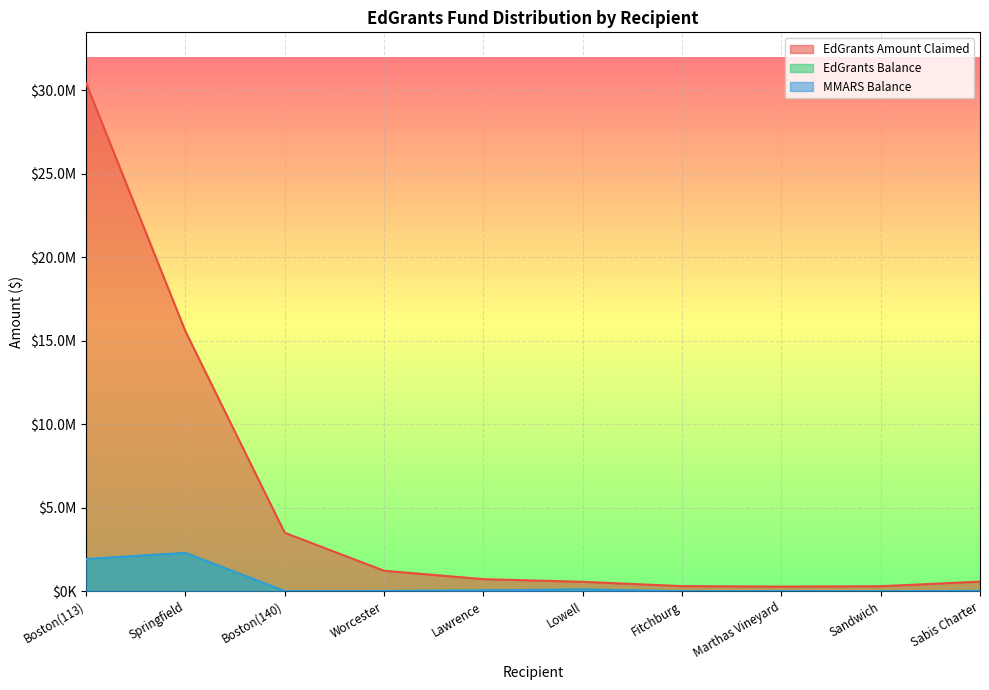

Reading left to right, list all the values displayed in this chart.

EdGrants Amount Claimed: Boston(113)=30424049	Springfield=15568374	Boston(140)=3500682	Worcester=1226722	Lawrence=722704	Lowell=564057	Fitchburg=305129	Marthas Vineyard=276148	Sandwich=297706	Sabis Charter=576341
EdGrants Balance: Boston(113)=1921799	Springfield=2291791	Boston(140)=4461	Worcester=11951	Lawrence=49149	Lowell=102779	Fitchburg=200	Marthas Vineyard=200	Sandwich=200	Sabis Charter=19938
MMARS Balance: Boston(113)=1921799	Springfield=2291791	Boston(140)=4461	Worcester=11951	Lawrence=49149	Lowell=102778	Fitchburg=199	Marthas Vineyard=200	Sandwich=200	Sabis Charter=19938